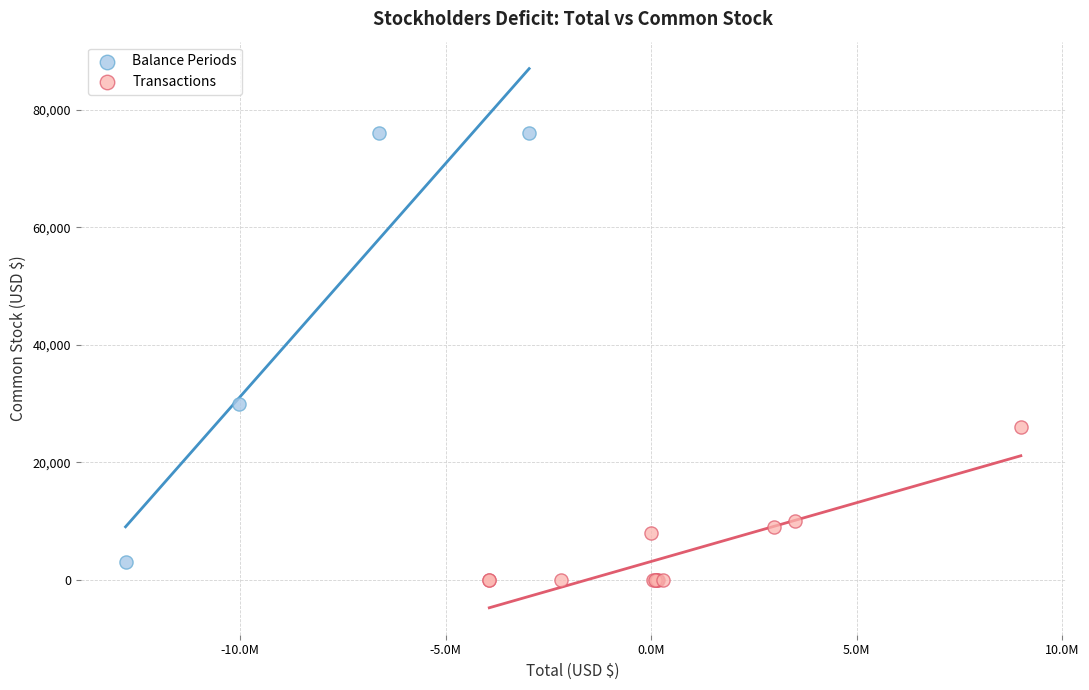

Which series has the widest spread of Y values?

Balance Periods